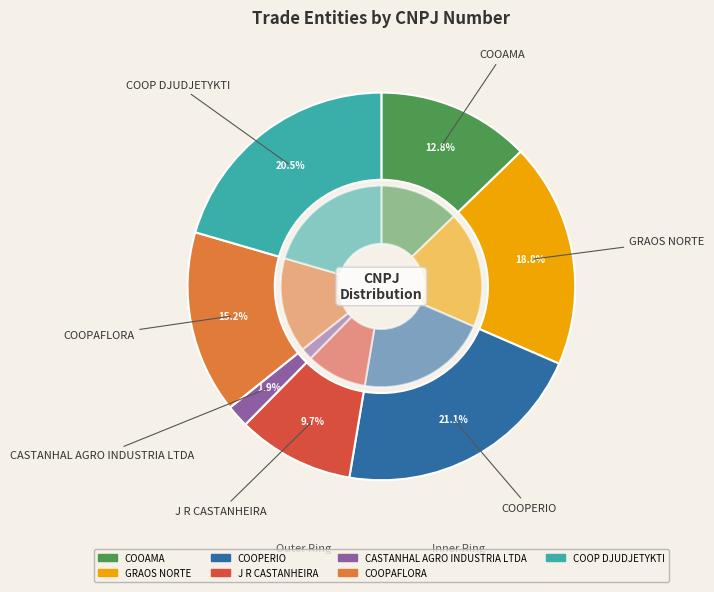

To the nearest percent, what is the combined percentage of COOPERIO and GRAOS NORTE?

40%